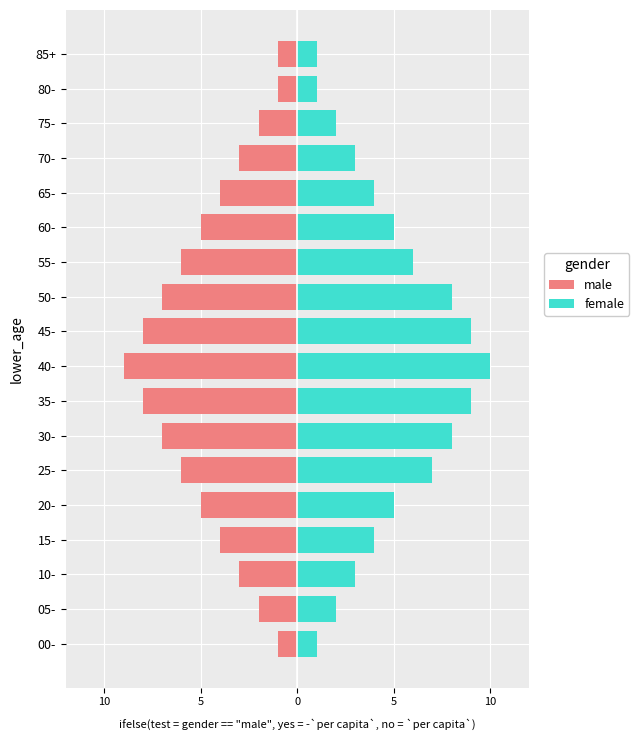

Count the number of categories in the chart.

18